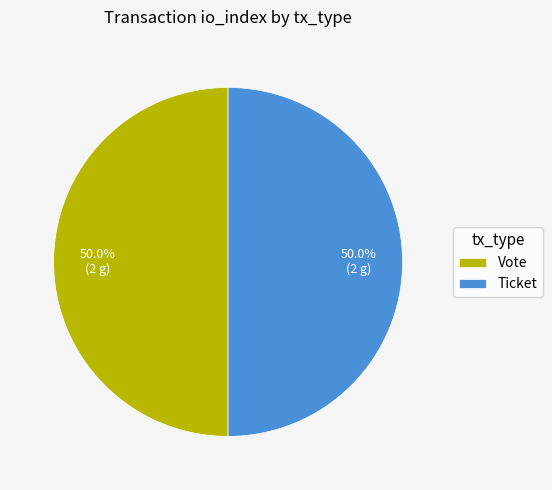

How much of the chart is everything except Vote?

50.0%